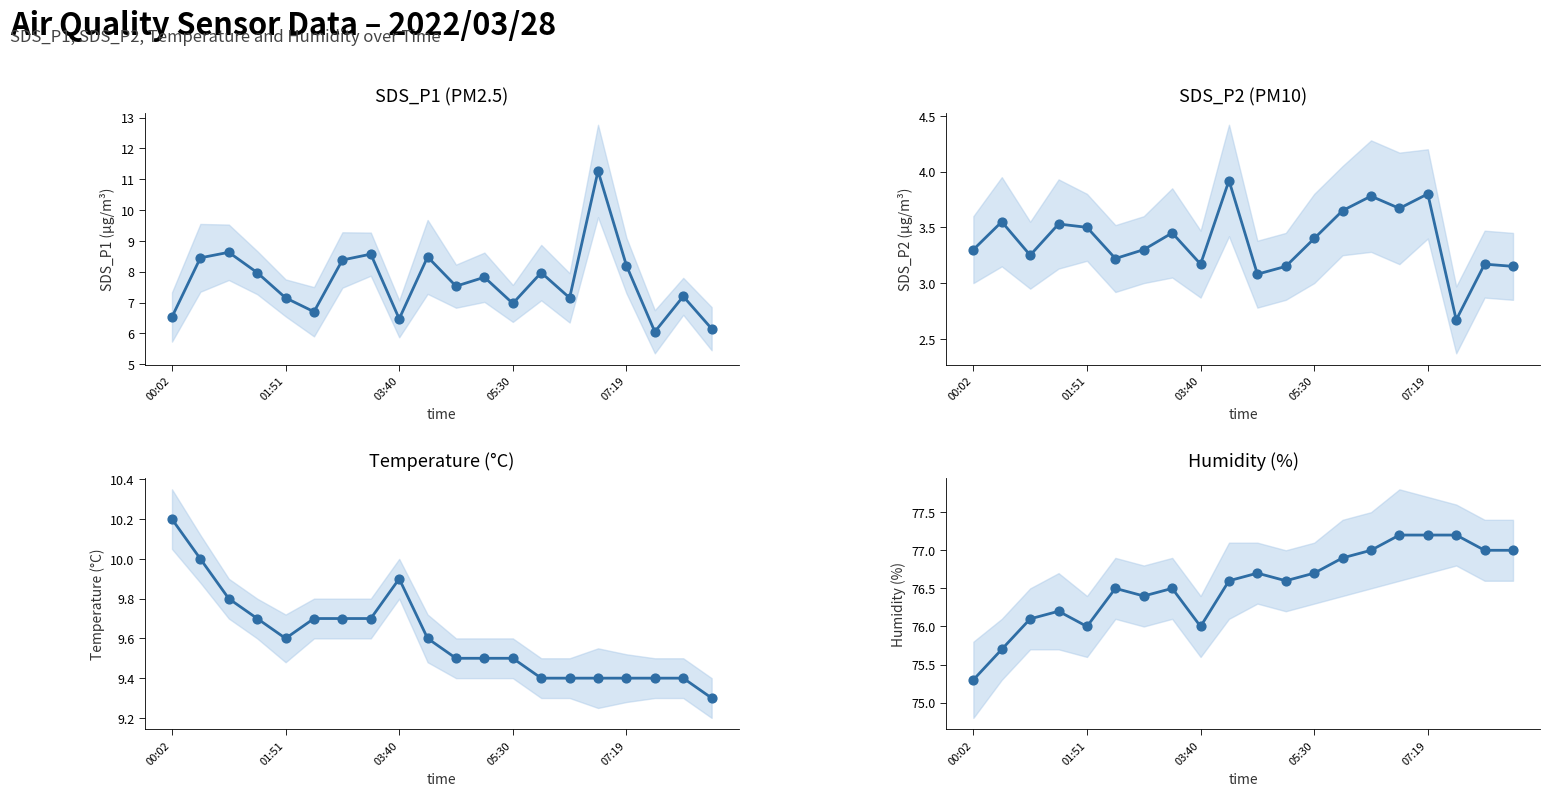

At how many categories does at least one series exceed 52?

20